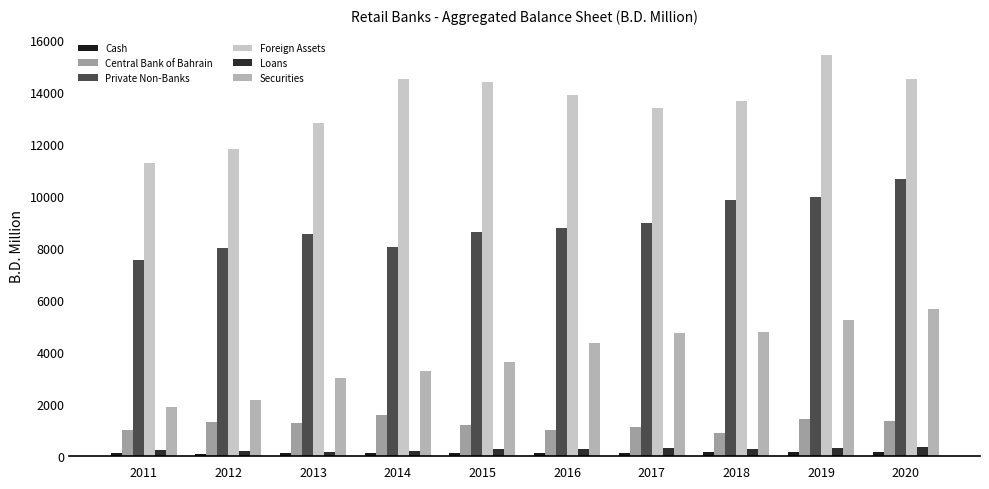

Count the number of data series in this chart.

6